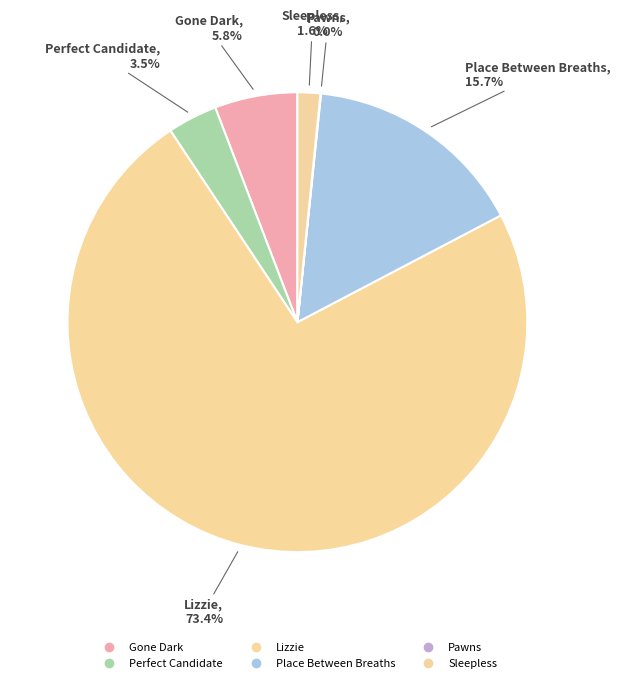

To the nearest percent, what is the average slice percentage?

17%